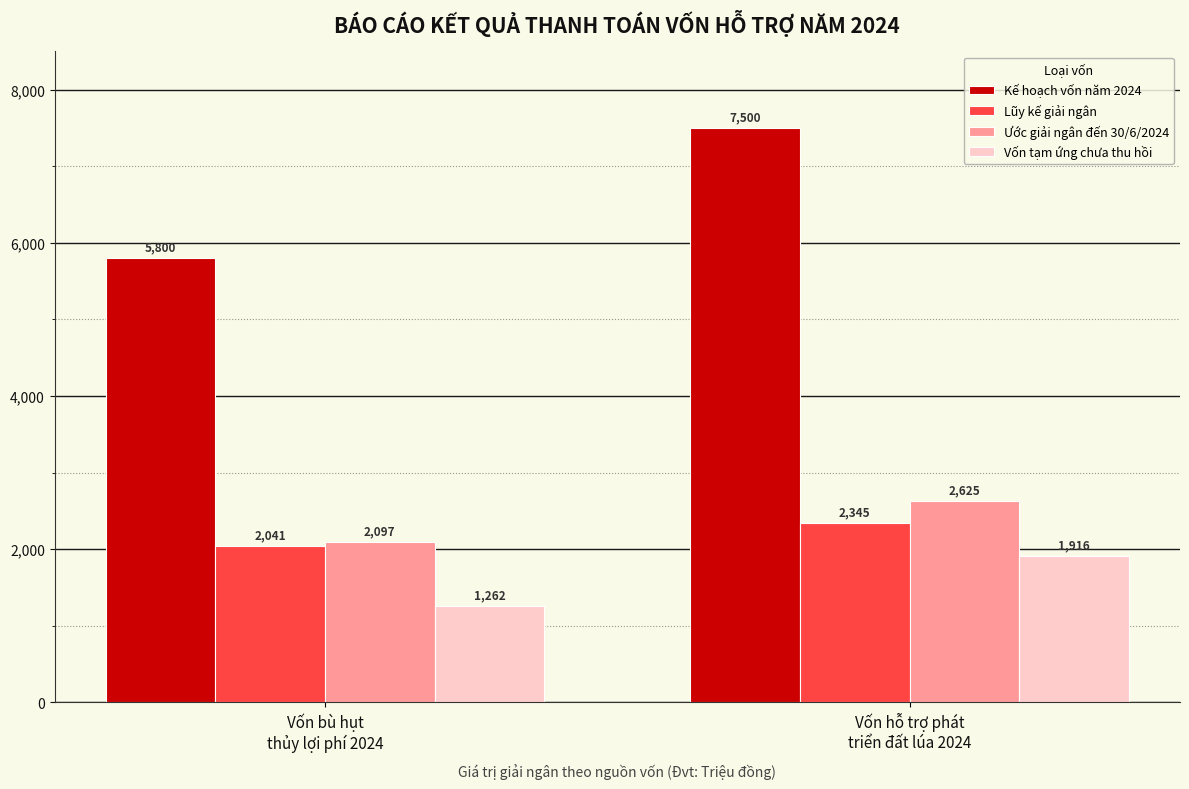

Does the chart contain stacked bars?

No